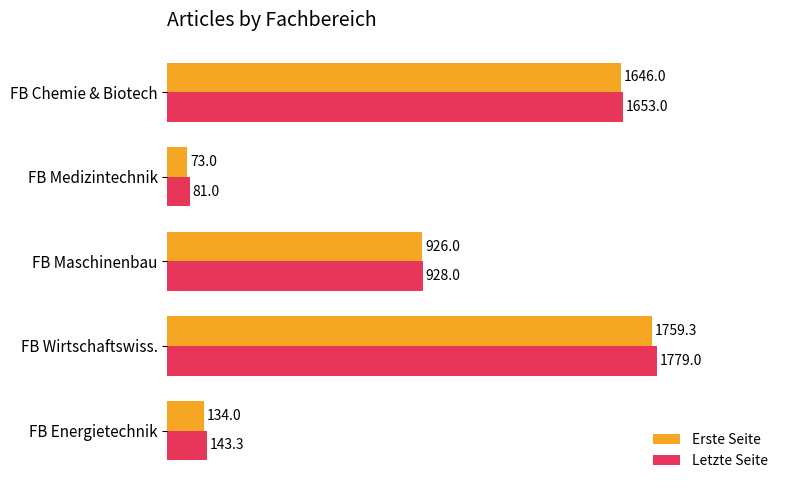

List the labels in order of Erste Seite value, largest first.

FB Wirtschaftswiss., FB Chemie & Biotech, FB Maschinenbau, FB Energietechnik, FB Medizintechnik